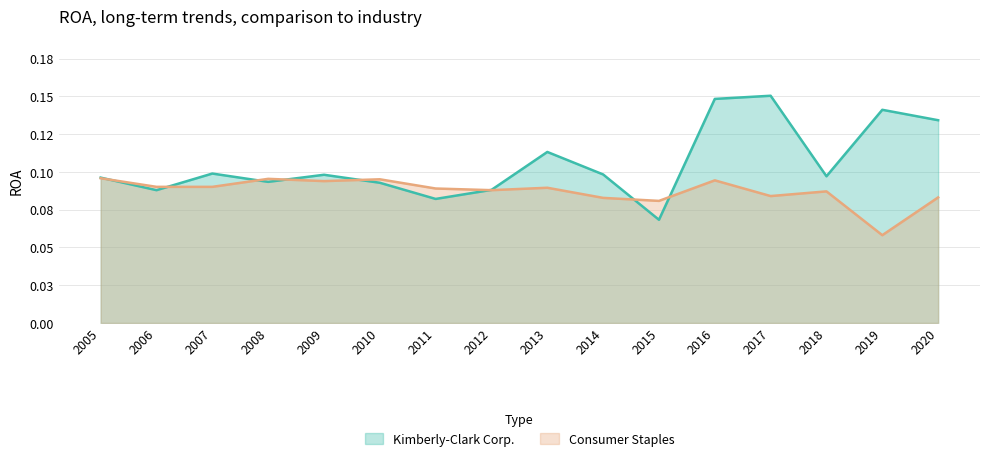

How many lines are shown in the chart?

2